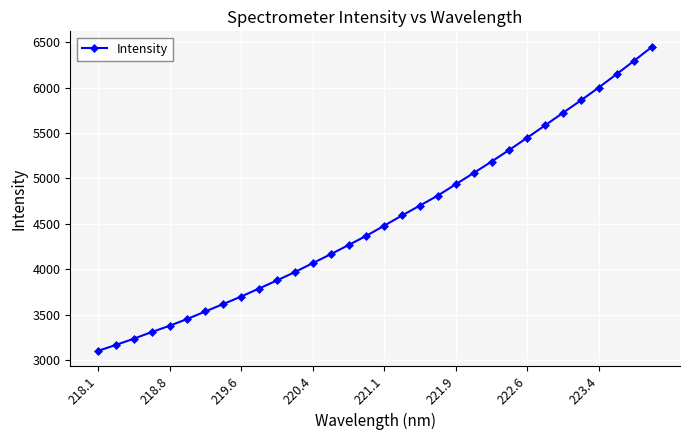

What is the smallest value displayed?

3100.9